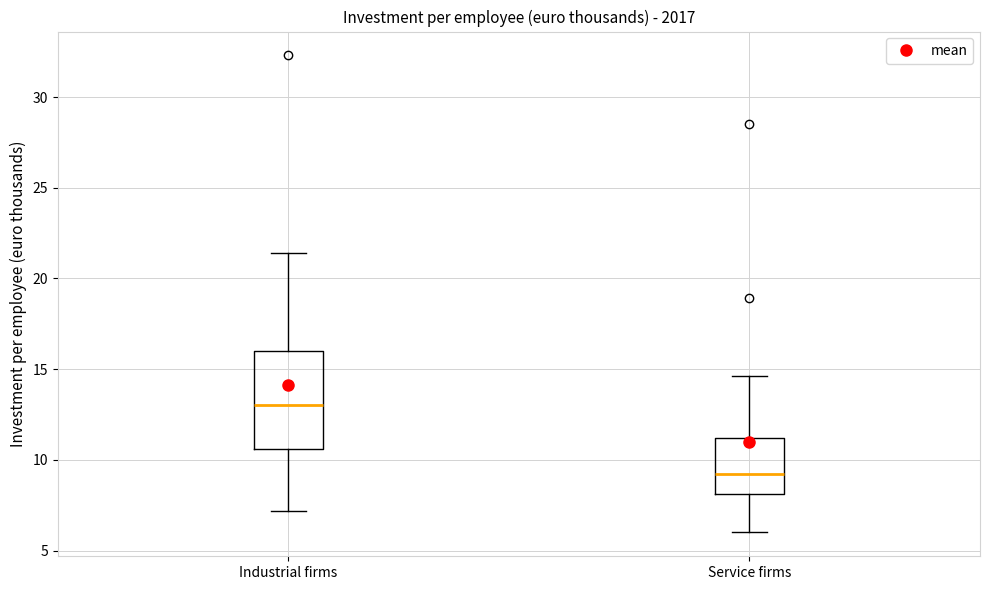

Which box's median line is the lowest?

Service firms